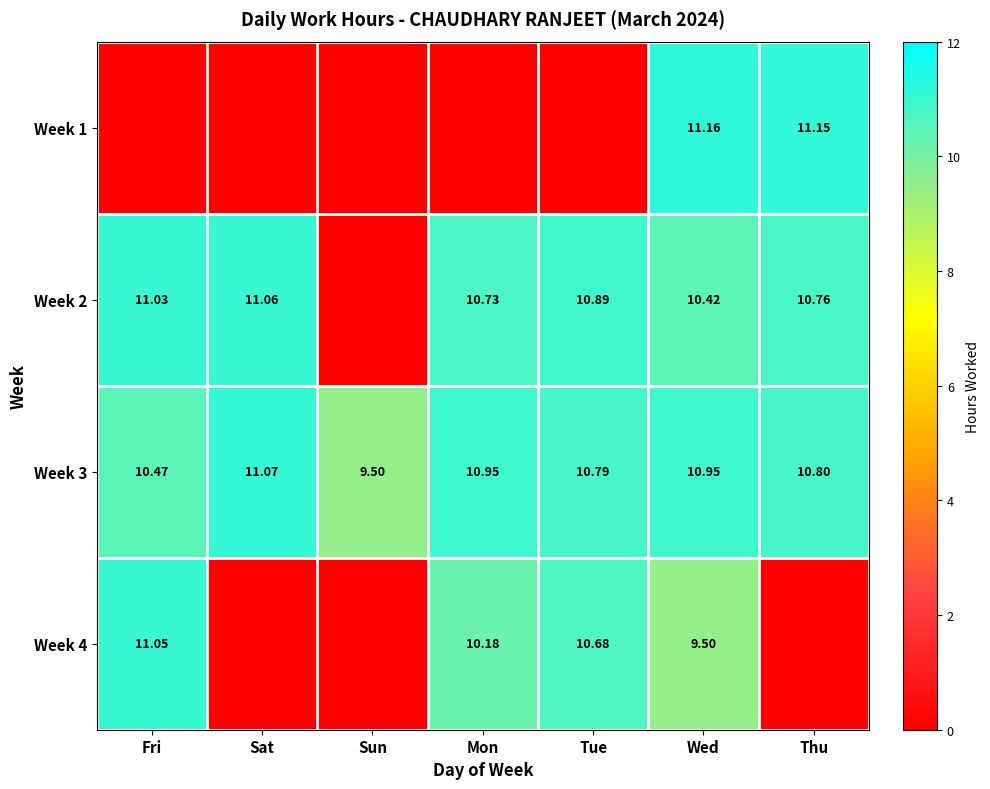

Rank the series by their average value, from highest to lowest.

Week 3, Week 2, Week 4, Week 1